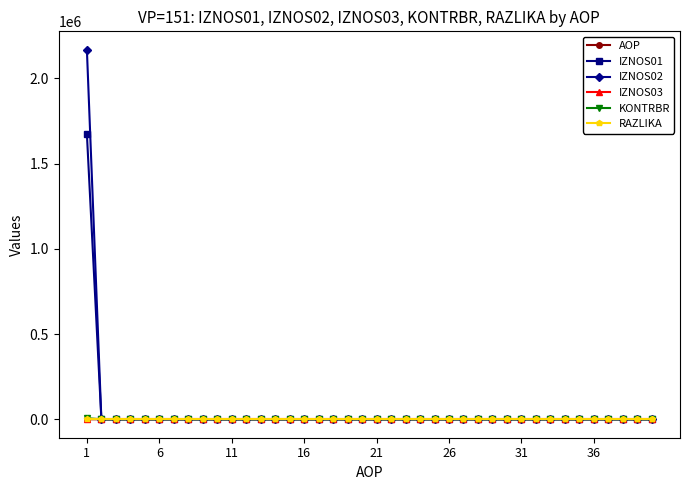

Which series has the largest range (max minus min)?

IZNOS02